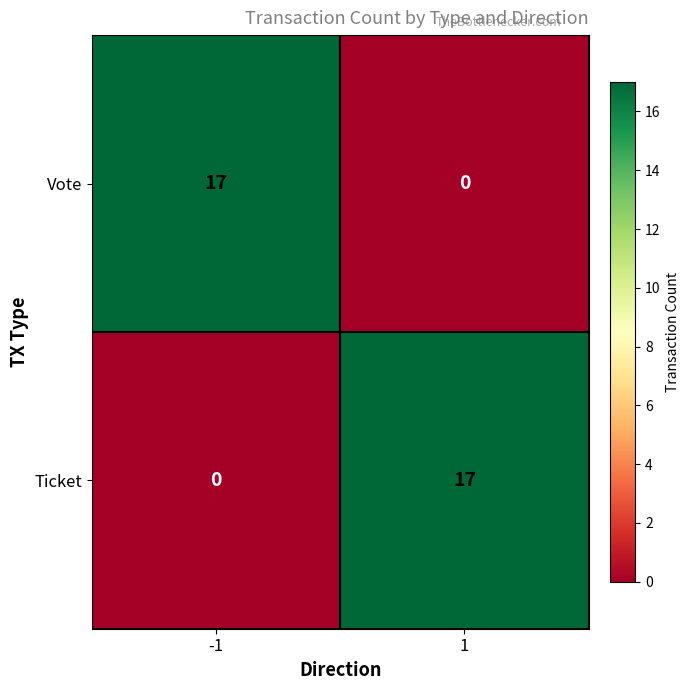

How many series are shown in this chart?

2